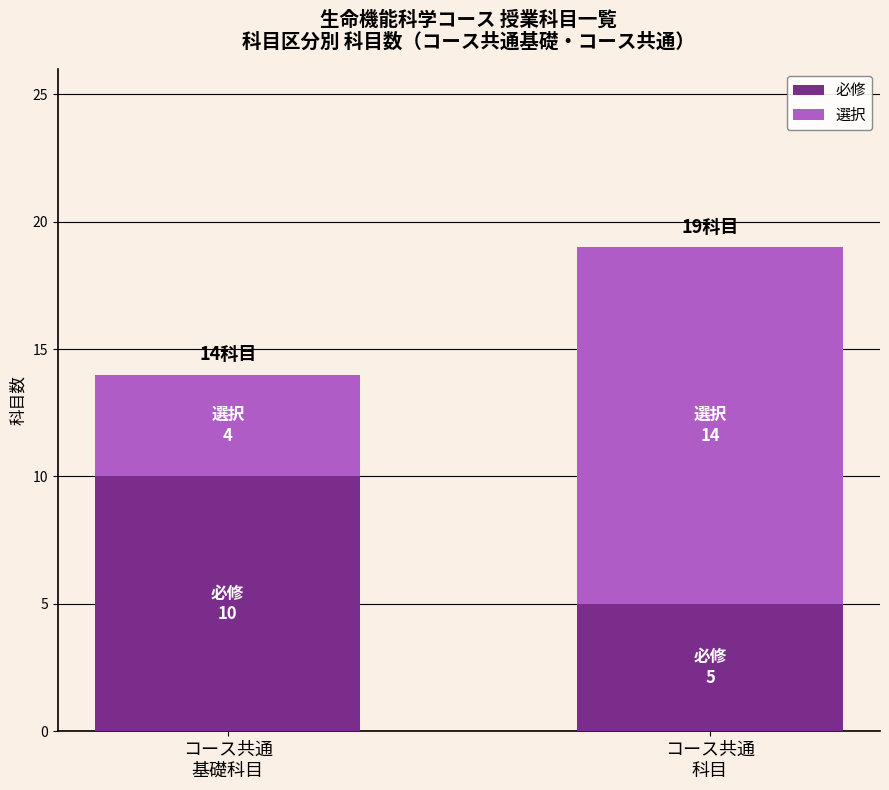

Reading right to left, transcribe the values for 必修.

5	10